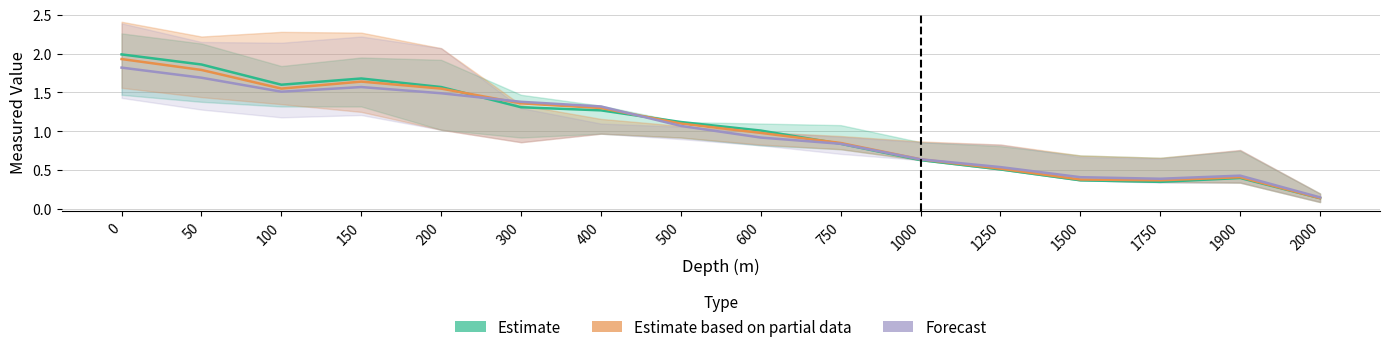

What is the difference between the second highest and second lowest values in the Forecast series?

1.3